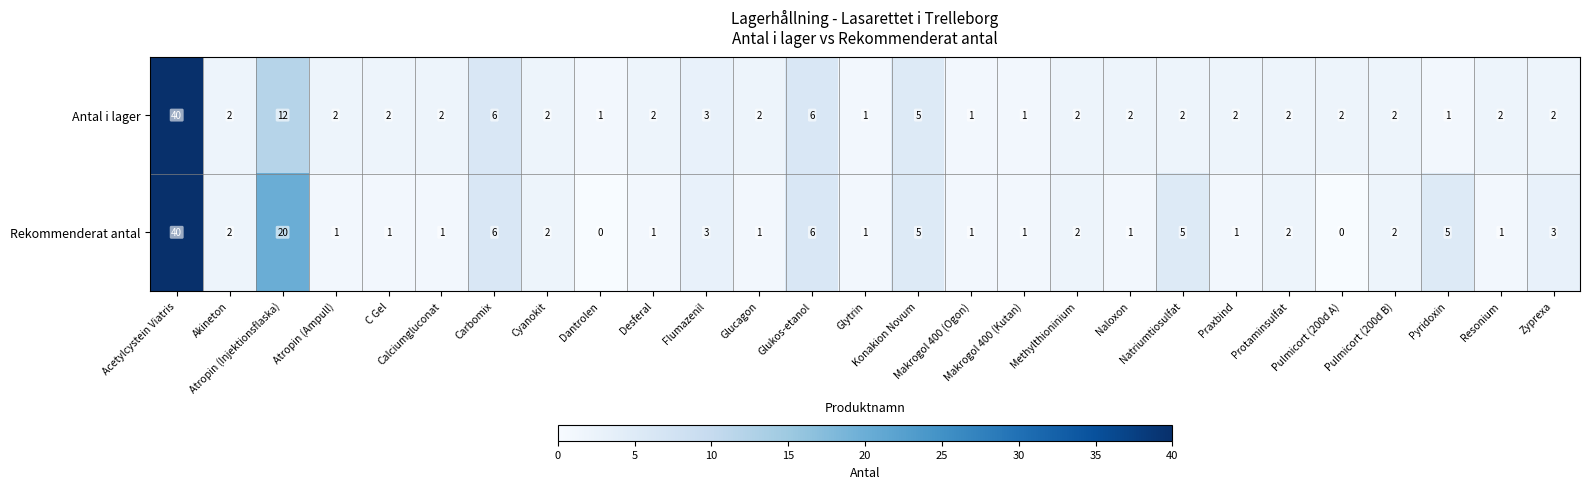

Rank the series by their average value, from lowest to highest.

Antal i lager, Rekommenderat antal